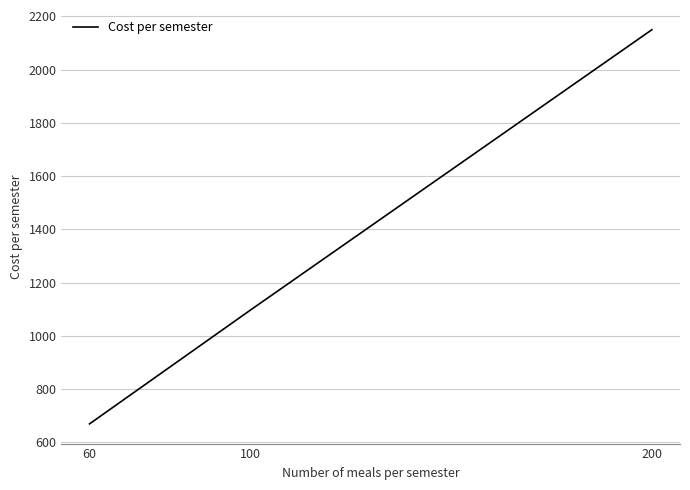

True or false: the data shows 1582 at 100.

False